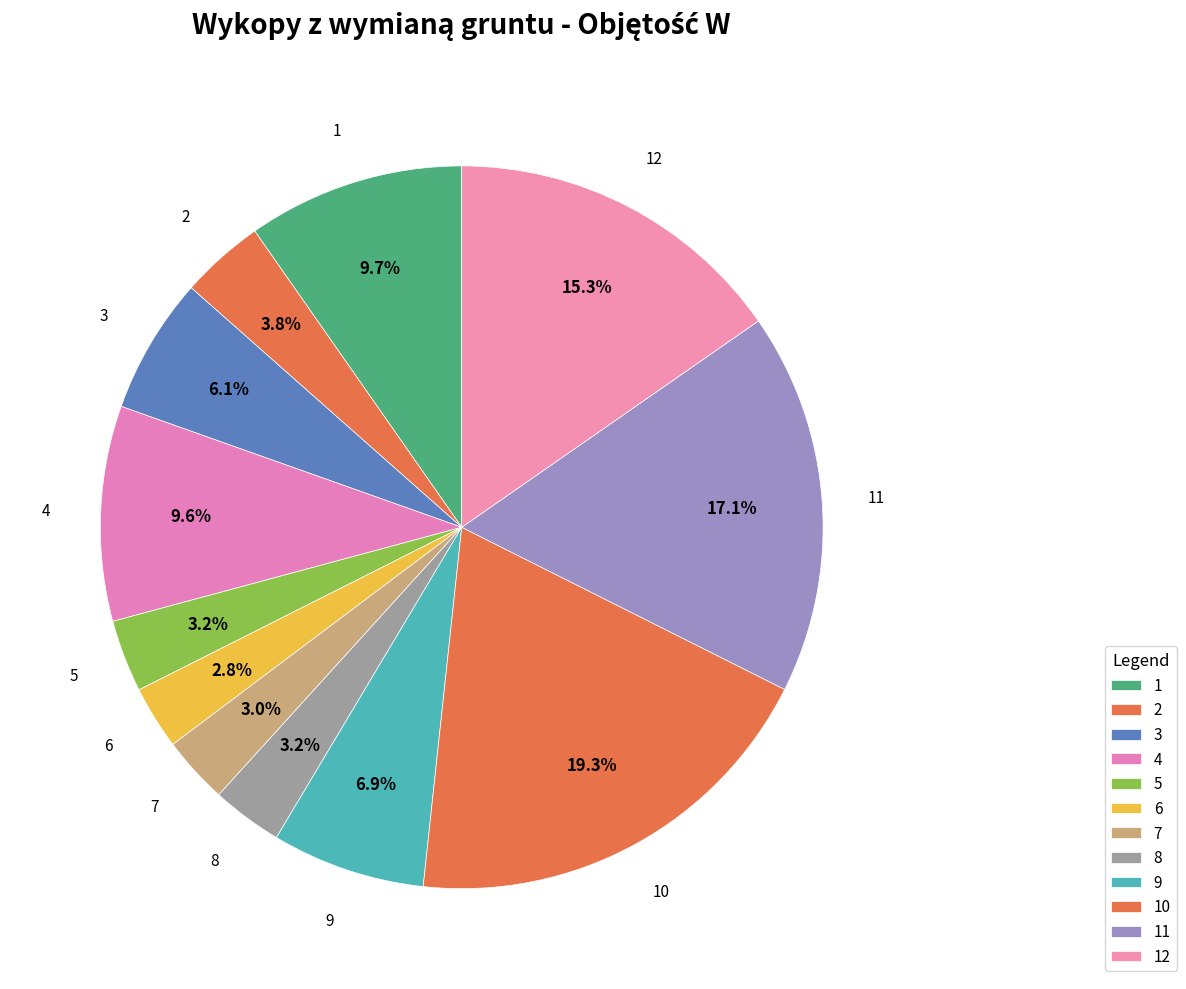

Count the number of slices in the pie.

12